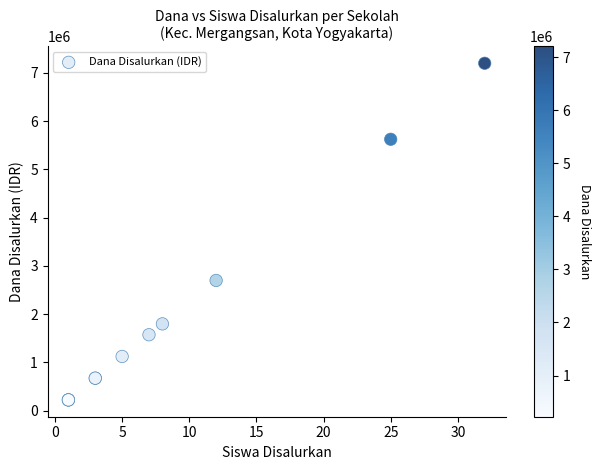

What Y value in the scatter plot is closest to 3712500?

2700000